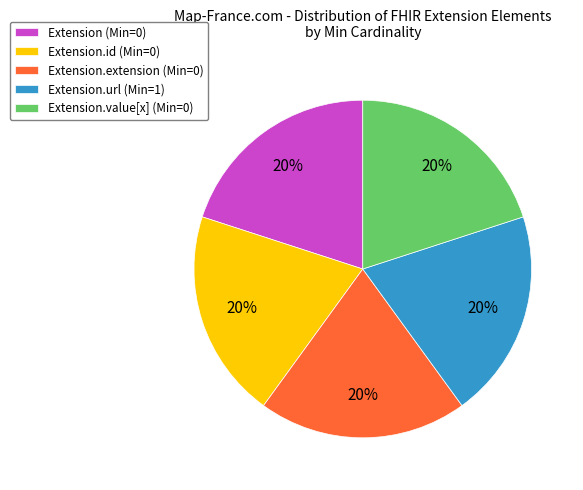

Does Extension.value[x] (Min=0) account for over 50% of the chart?

No